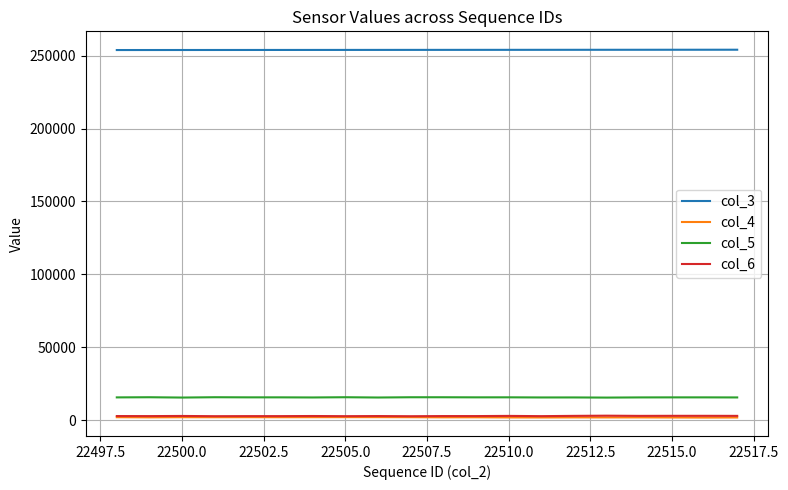

True or false: col_5 and col_3 intersect in this chart.

False